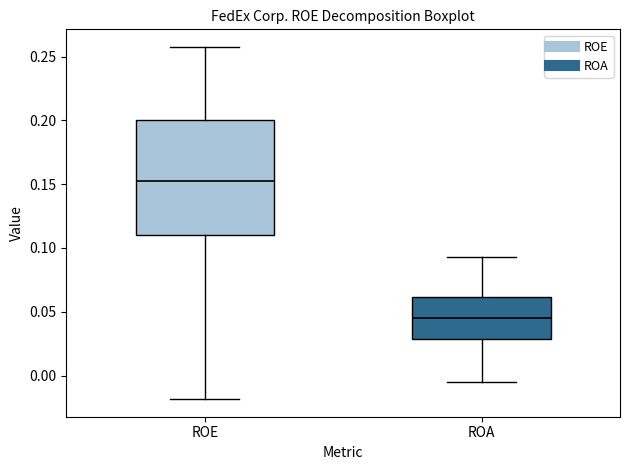

Which box has the highest median line?

ROE